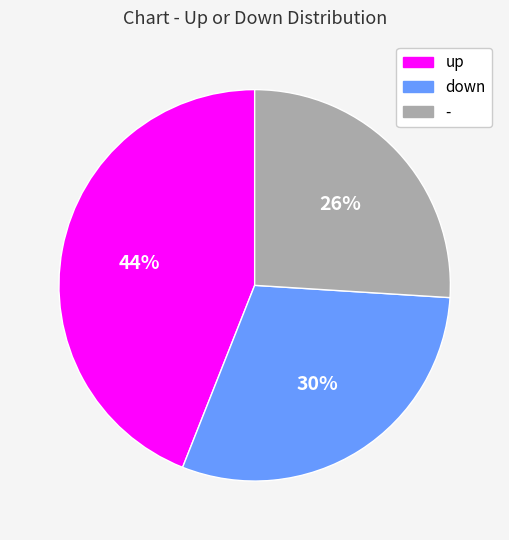

Count the number of slices in the pie.

3